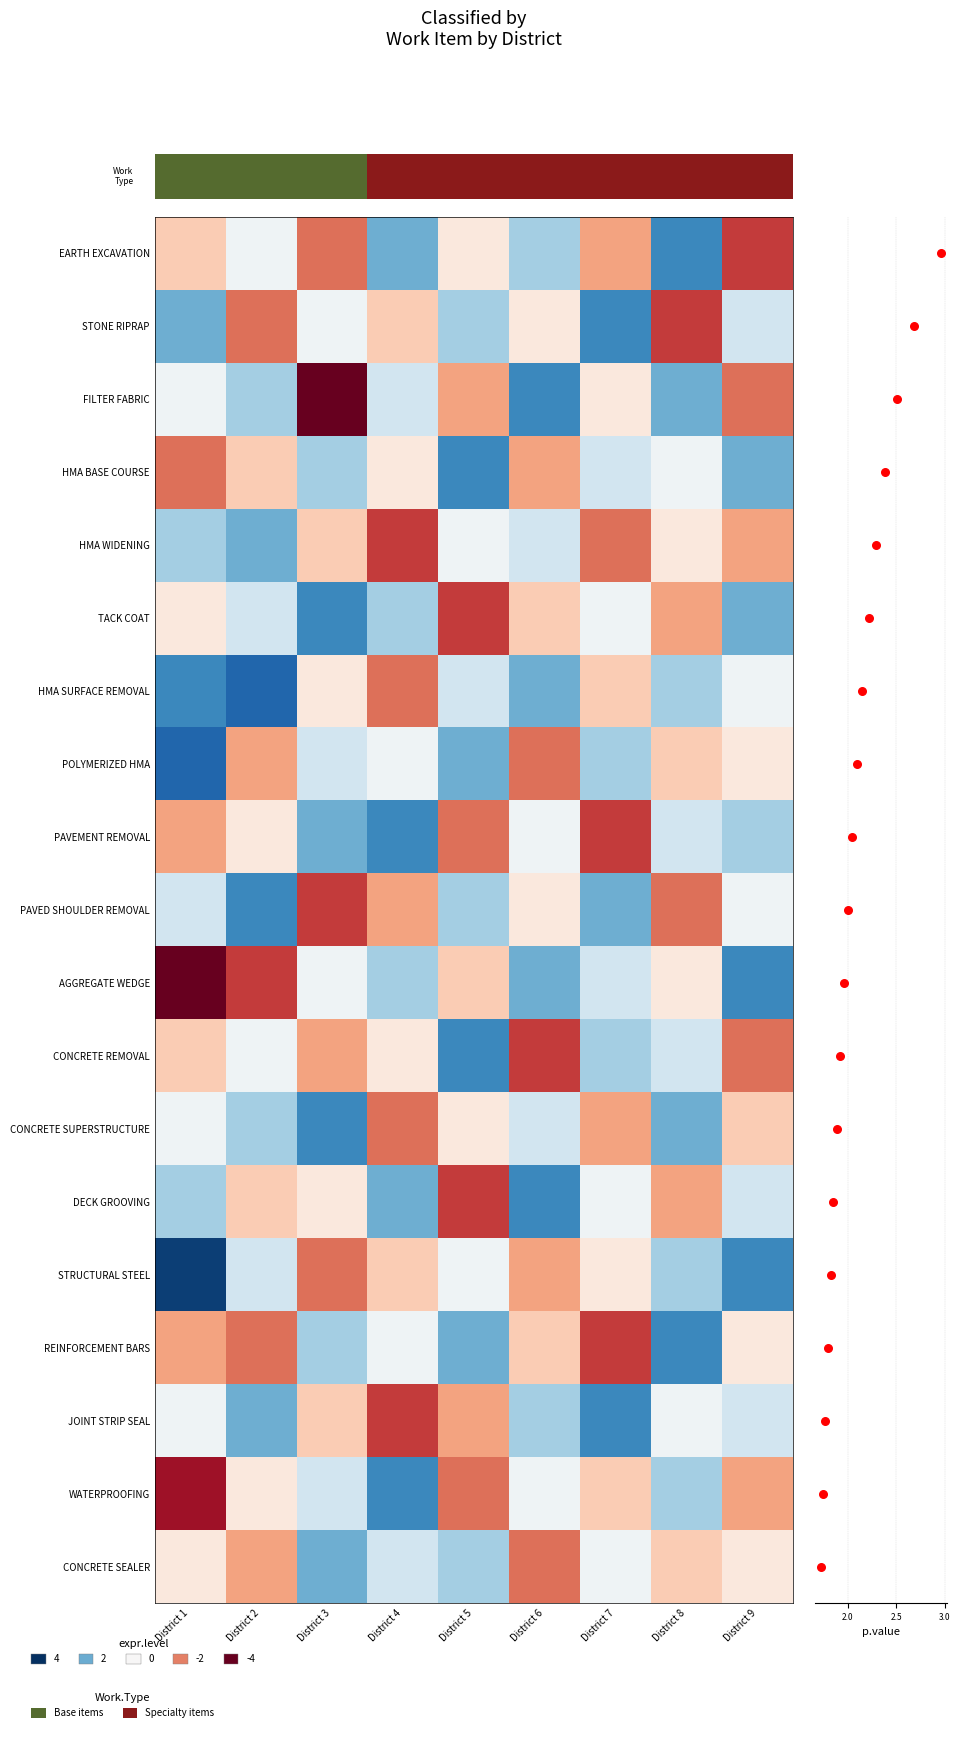

Rank the series by their maximum value, from highest to lowest.

FILTER FABRIC, AGGREGATE WEDGE, WATERPROOFING, EARTH EXCAVATION, STONE RIPRAP, HMA WIDENING, TACK COAT, PAVEMENT REMOVAL, PAVED SHOULDER REMOVAL, CONCRETE REMOVAL, DECK GROOVING, REINFORCEMENT BARS, JOINT STRIP SEAL, HMA BASE COURSE, HMA SURFACE REMOVAL, POLYMERIZED HMA, CONCRETE SUPERSTRUCTURE, STRUCTURAL STEEL, CONCRETE SEALER